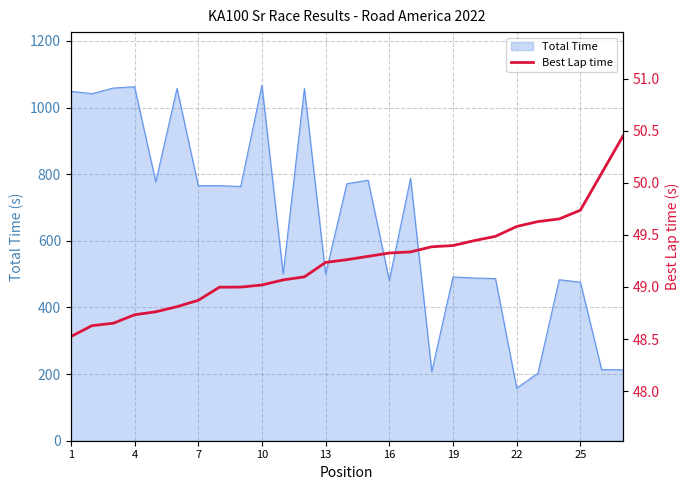

The value of Total Time at 4 is 1421.0. True or false?

False